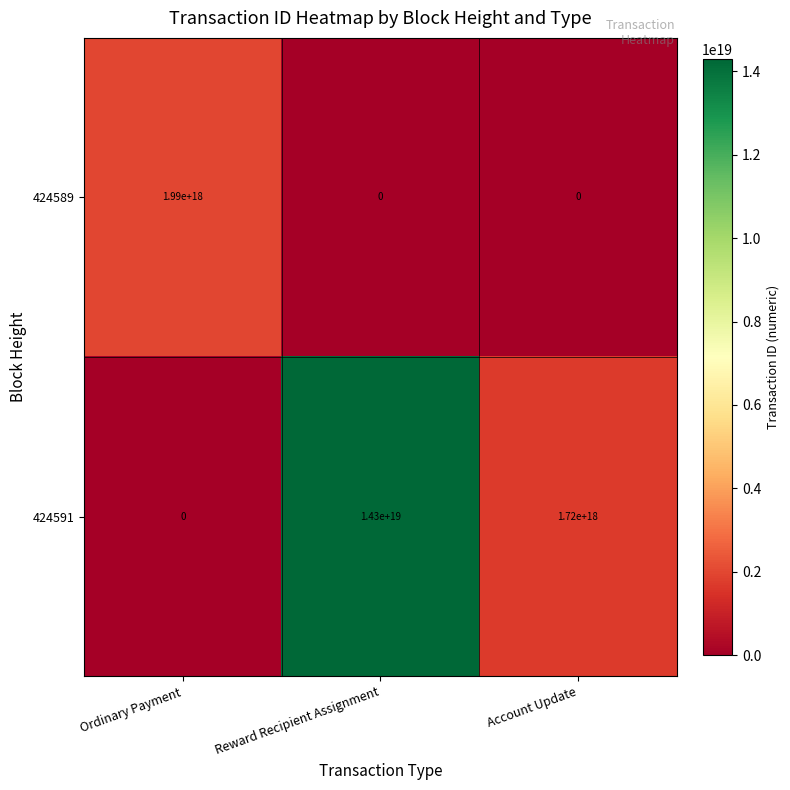

Which series has the largest total across all categories?

424591